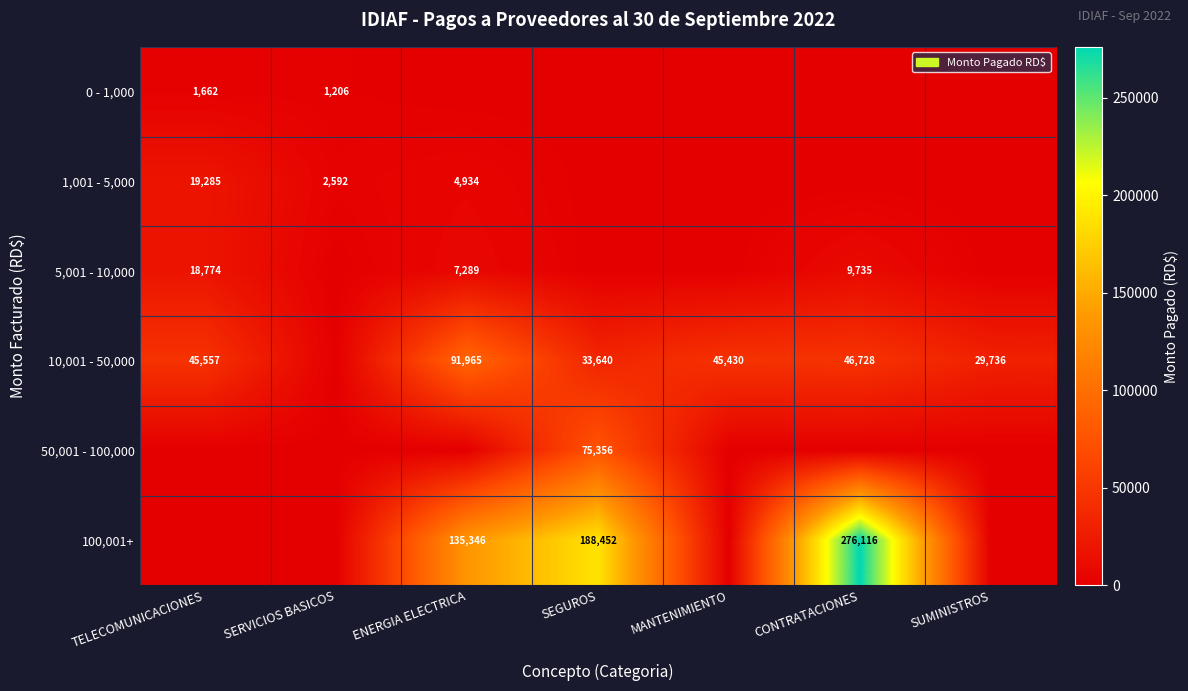

What is the difference between the 10,001 - 50,000 values at MANTENIMIENTO and ENERGIA ELECTRICA?

46535